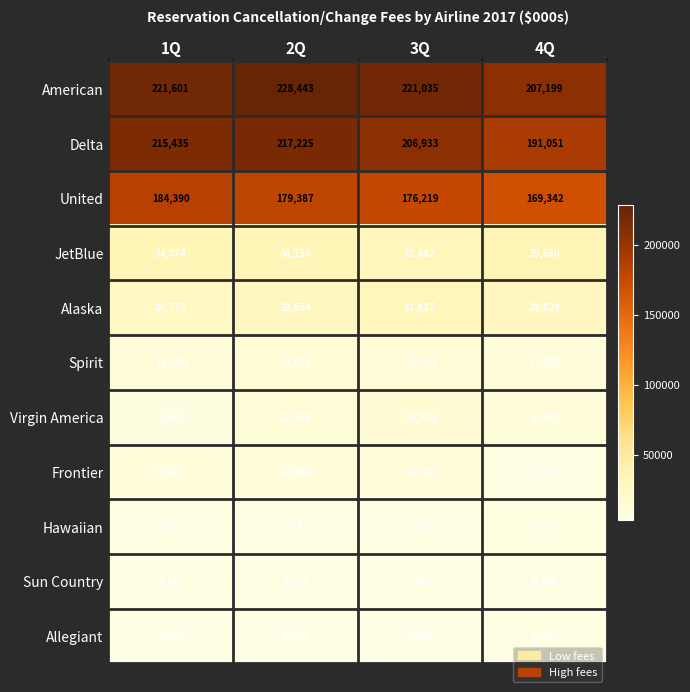

What is the total value across all series at 3Q?

720106